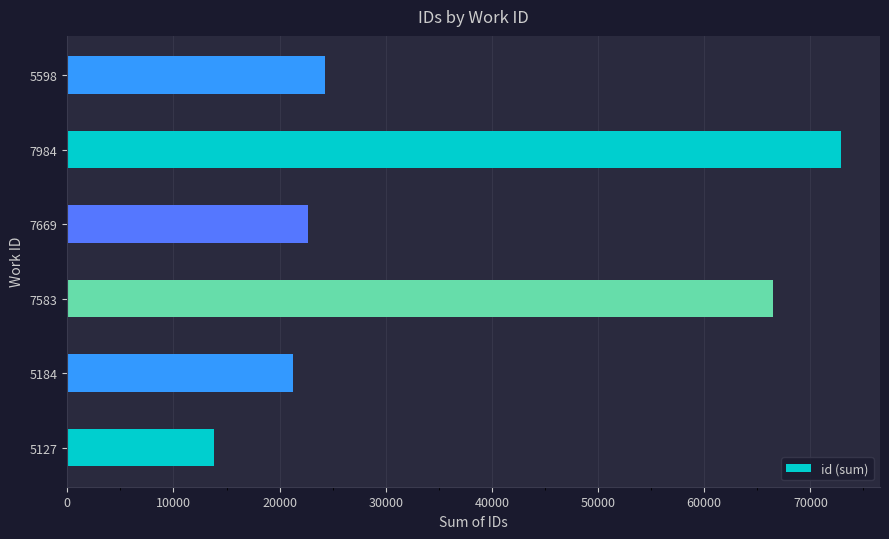

What is the change in value from 7583 to 7984?

+6464